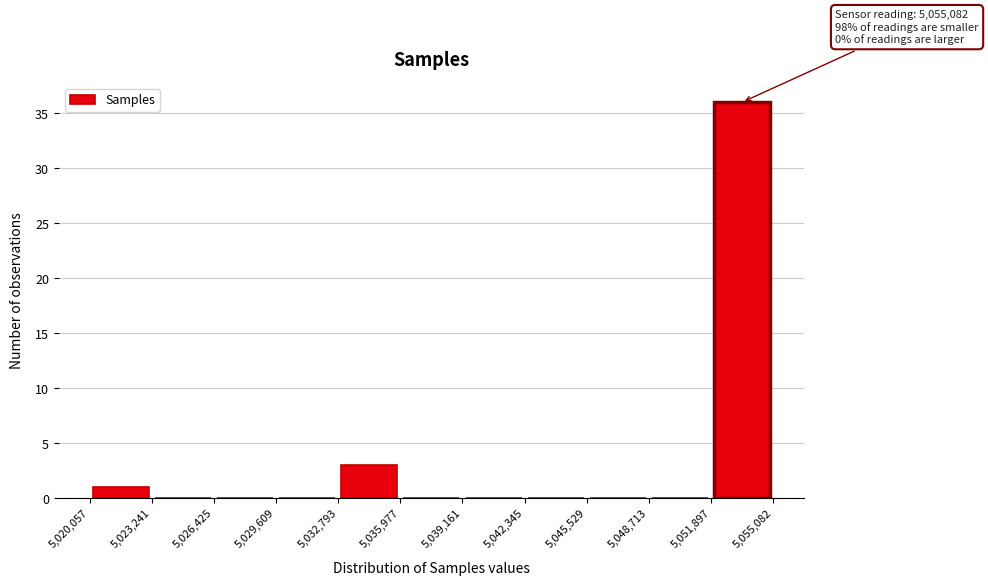

Over which range of the x-axis is the bar tallest?

5,051,897 to 5,055,082